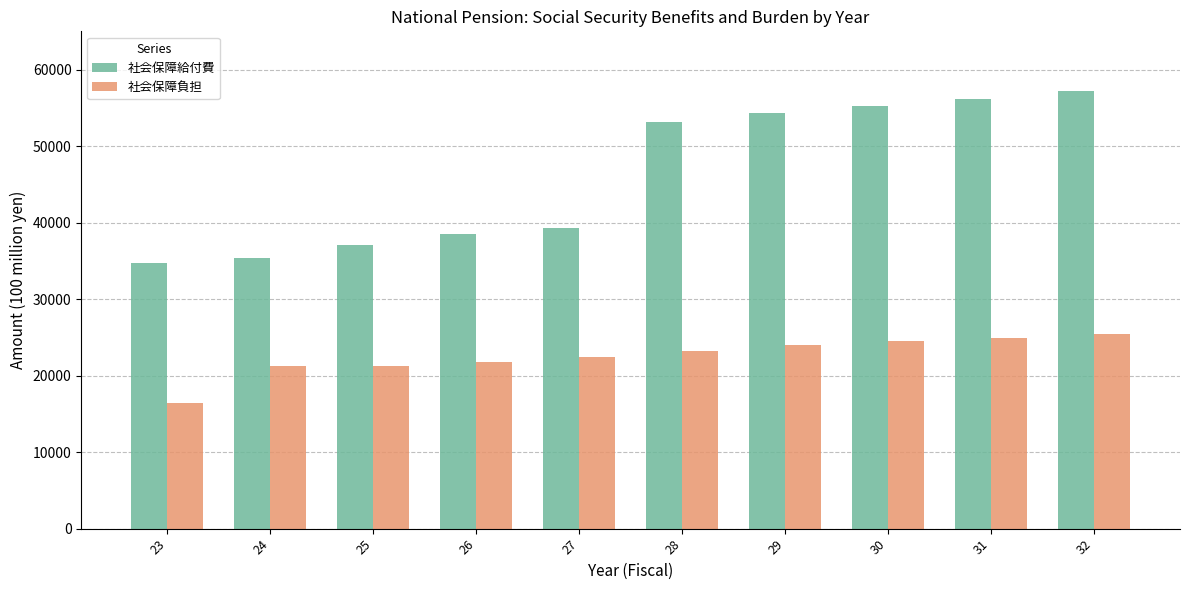

The 社会保障給付費 series shows 37024.4 at 25. True or false?

True